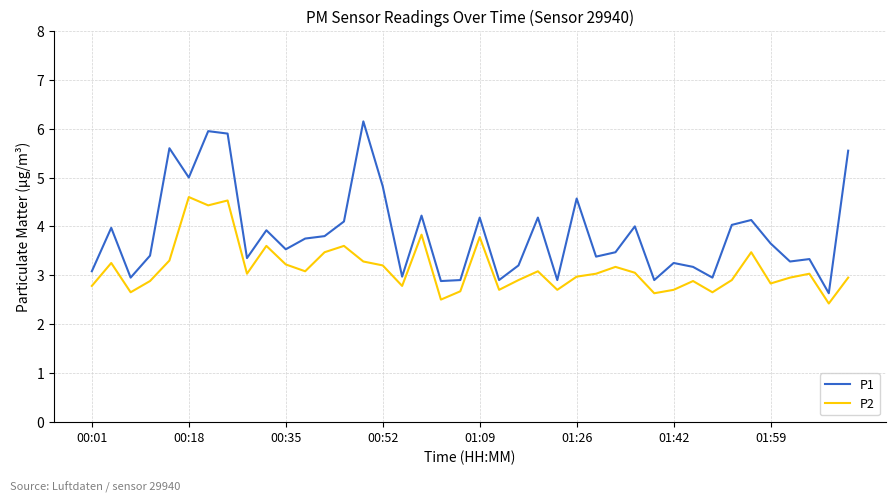

List the series in order of their peak value, lowest first.

P2, P1